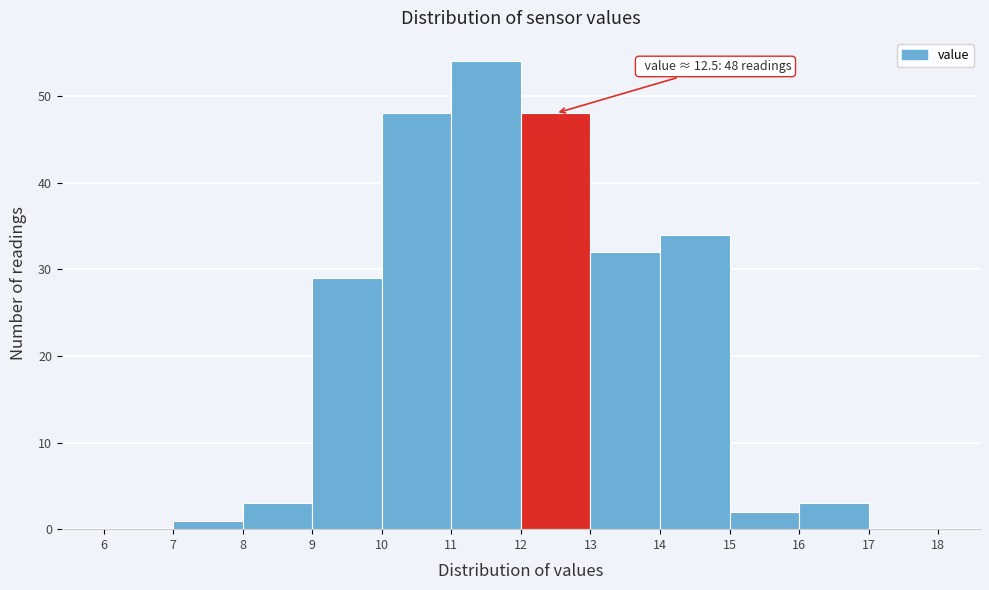

Over which range of the x-axis is the bar tallest?

11 to 12